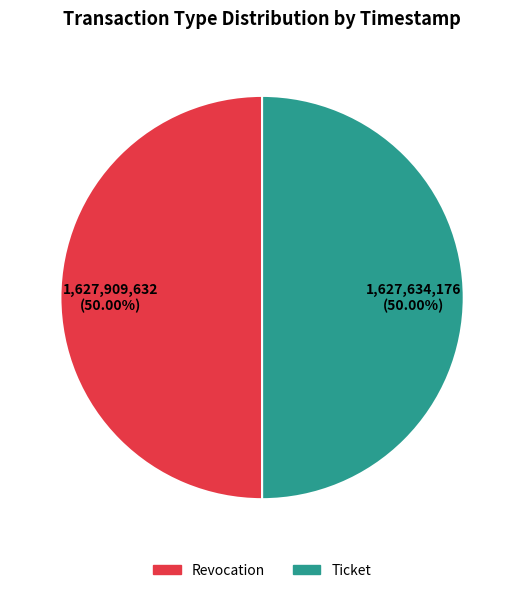

Approximately how many times larger is the value at Revocation compared to Ticket?

1.0